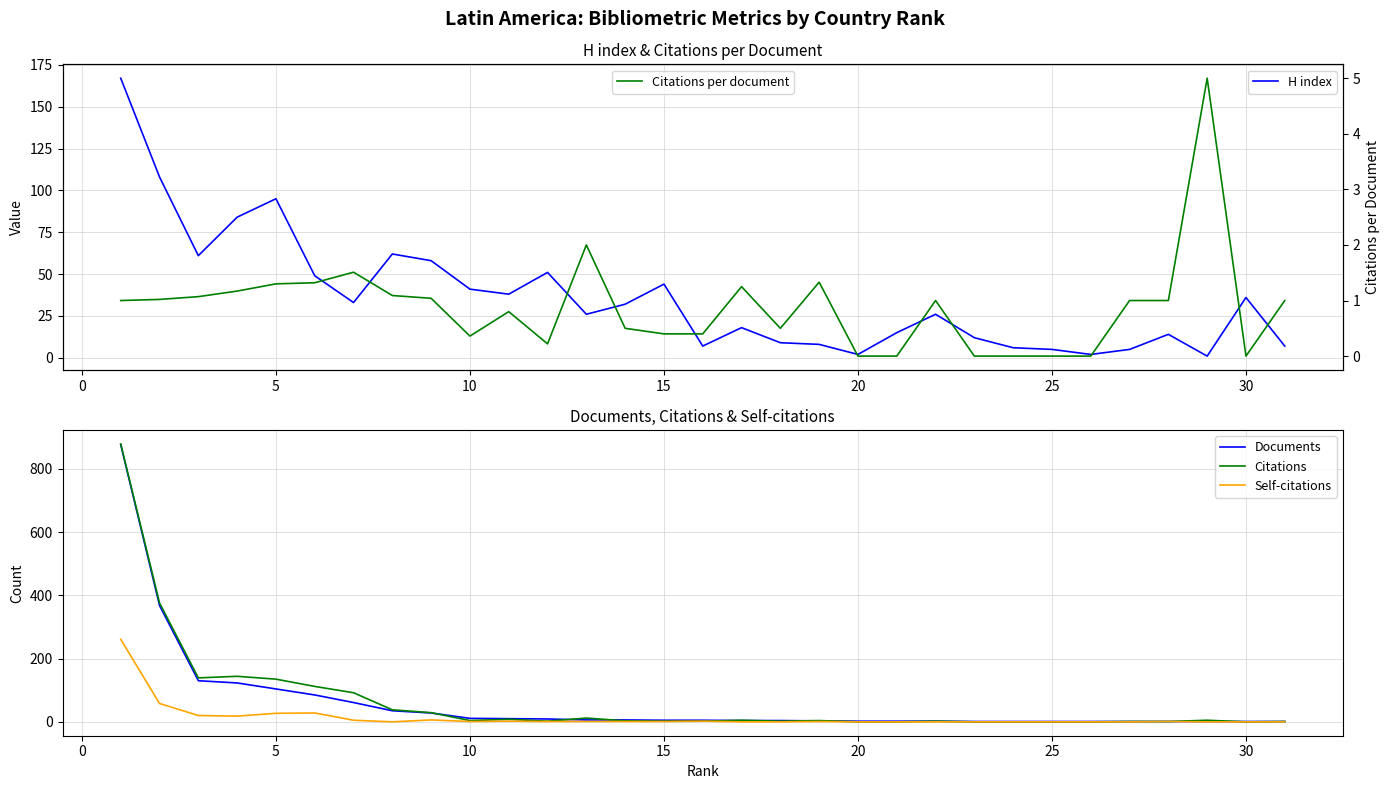

Count the number of data series in this chart.

5